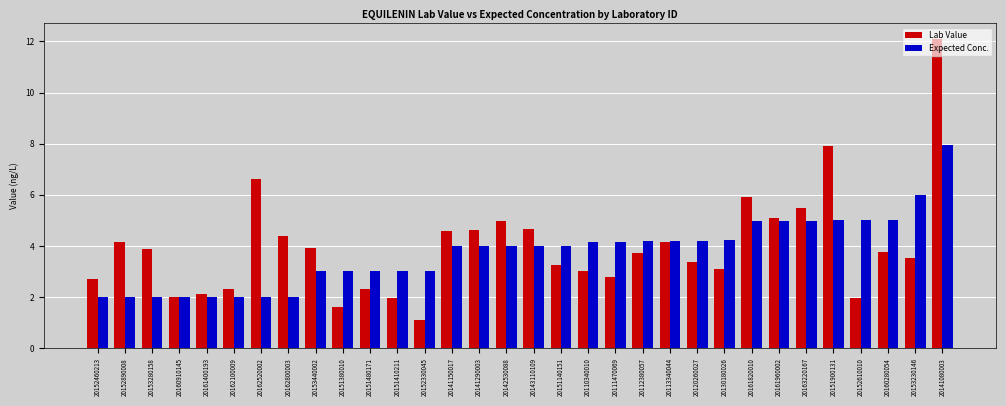

What is the spread (max minus min) of values at 20162100009?

0.3